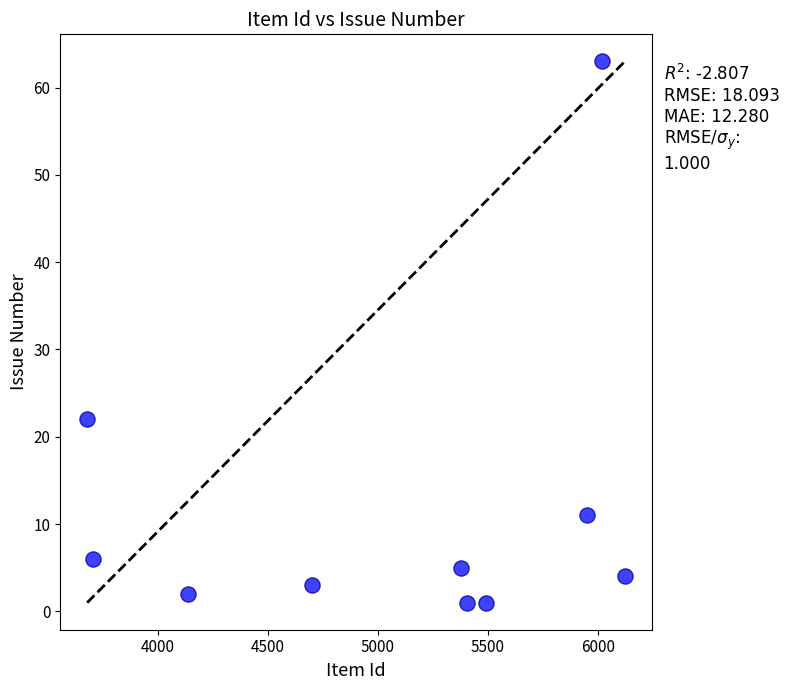

What is the average X value?

5058